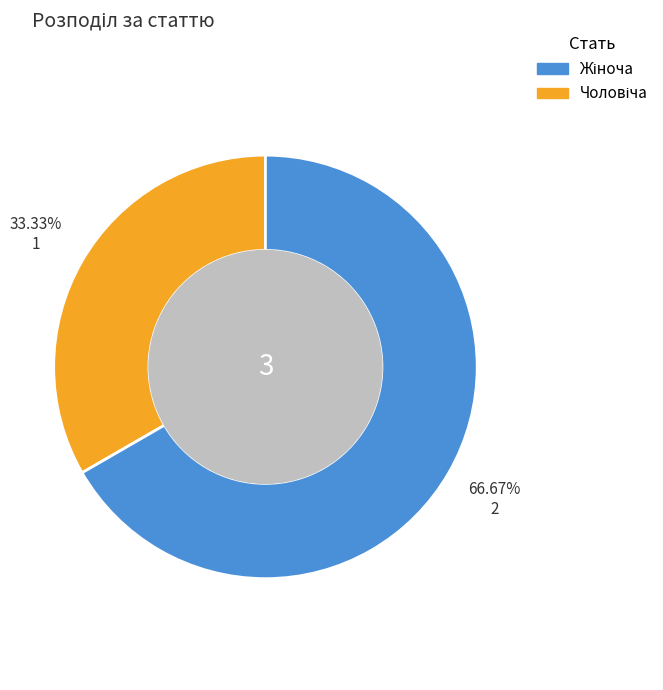

Is there any slice that represents more than half of the pie?

Yes